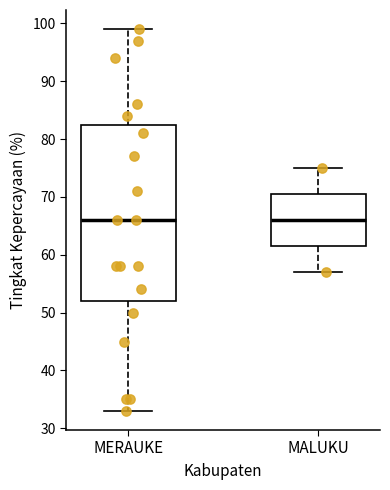

Comparing the boxes themselves (not the whiskers), which one is the tallest?

MERAUKE